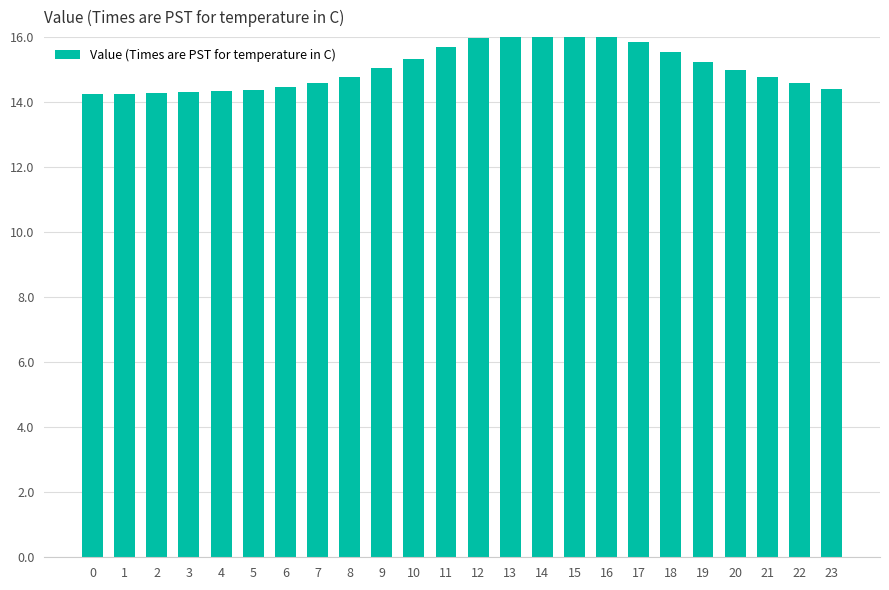

What is the minimum value shown in the chart?

14.2